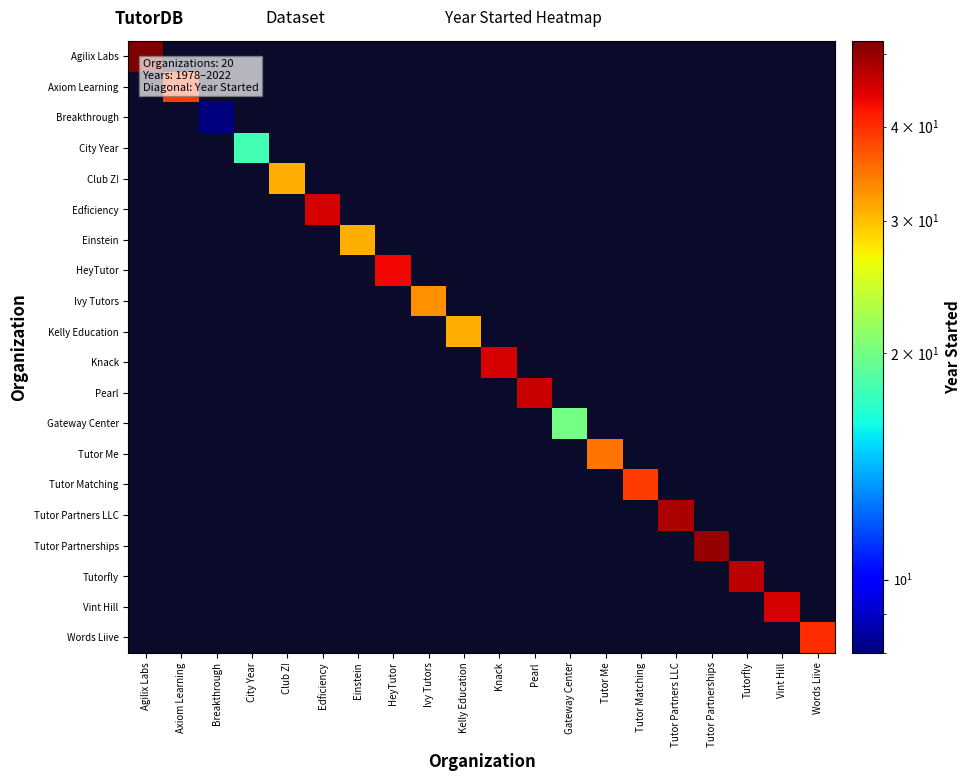

Reading left to right, list all the values displayed in this chart.

Agilix Labs: Agilix Labs=52	Axiom Learning=-1970	Breakthrough=-1970	City Year=-1970	Club Z!=-1970	Edficiency=-1970	Einstein=-1970	HeyTutor=-1970	Ivy Tutors=-1970	Kelly Education=-1970	Knack=-1970	Pearl=-1970	Gateway Center=-1970	Tutor Me=-1970	Tutor Matching=-1970	Tutor Partners LLC=-1970	Tutor Partnerships=-1970	Tutorfly=-1970	Vint Hill=-1970	Words Liive=-1970
Axiom Learning: Agilix Labs=-1970	Axiom Learning=39	Breakthrough=-1970	City Year=-1970	Club Z!=-1970	Edficiency=-1970	Einstein=-1970	HeyTutor=-1970	Ivy Tutors=-1970	Kelly Education=-1970	Knack=-1970	Pearl=-1970	Gateway Center=-1970	Tutor Me=-1970	Tutor Matching=-1970	Tutor Partners LLC=-1970	Tutor Partnerships=-1970	Tutorfly=-1970	Vint Hill=-1970	Words Liive=-1970
Breakthrough: Agilix Labs=-1970	Axiom Learning=-1970	Breakthrough=8	City Year=-1970	Club Z!=-1970	Edficiency=-1970	Einstein=-1970	HeyTutor=-1970	Ivy Tutors=-1970	Kelly Education=-1970	Knack=-1970	Pearl=-1970	Gateway Center=-1970	Tutor Me=-1970	Tutor Matching=-1970	Tutor Partners LLC=-1970	Tutor Partnerships=-1970	Tutorfly=-1970	Vint Hill=-1970	Words Liive=-1970
City Year: Agilix Labs=-1970	Axiom Learning=-1970	Breakthrough=-1970	City Year=18	Club Z!=-1970	Edficiency=-1970	Einstein=-1970	HeyTutor=-1970	Ivy Tutors=-1970	Kelly Education=-1970	Knack=-1970	Pearl=-1970	Gateway Center=-1970	Tutor Me=-1970	Tutor Matching=-1970	Tutor Partners LLC=-1970	Tutor Partnerships=-1970	Tutorfly=-1970	Vint Hill=-1970	Words Liive=-1970
Club Z!: Agilix Labs=-1970	Axiom Learning=-1970	Breakthrough=-1970	City Year=-1970	Club Z!=31	Edficiency=-1970	Einstein=-1970	HeyTutor=-1970	Ivy Tutors=-1970	Kelly Education=-1970	Knack=-1970	Pearl=-1970	Gateway Center=-1970	Tutor Me=-1970	Tutor Matching=-1970	Tutor Partners LLC=-1970	Tutor Partnerships=-1970	Tutorfly=-1970	Vint Hill=-1970	Words Liive=-1970
Edficiency: Agilix Labs=-1970	Axiom Learning=-1970	Breakthrough=-1970	City Year=-1970	Club Z!=-1970	Edficiency=45	Einstein=-1970	HeyTutor=-1970	Ivy Tutors=-1970	Kelly Education=-1970	Knack=-1970	Pearl=-1970	Gateway Center=-1970	Tutor Me=-1970	Tutor Matching=-1970	Tutor Partners LLC=-1970	Tutor Partnerships=-1970	Tutorfly=-1970	Vint Hill=-1970	Words Liive=-1970
Einstein: Agilix Labs=-1970	Axiom Learning=-1970	Breakthrough=-1970	City Year=-1970	Club Z!=-1970	Edficiency=-1970	Einstein=31	HeyTutor=-1970	Ivy Tutors=-1970	Kelly Education=-1970	Knack=-1970	Pearl=-1970	Gateway Center=-1970	Tutor Me=-1970	Tutor Matching=-1970	Tutor Partners LLC=-1970	Tutor Partnerships=-1970	Tutorfly=-1970	Vint Hill=-1970	Words Liive=-1970
HeyTutor: Agilix Labs=-1970	Axiom Learning=-1970	Breakthrough=-1970	City Year=-1970	Club Z!=-1970	Edficiency=-1970	Einstein=-1970	HeyTutor=43	Ivy Tutors=-1970	Kelly Education=-1970	Knack=-1970	Pearl=-1970	Gateway Center=-1970	Tutor Me=-1970	Tutor Matching=-1970	Tutor Partners LLC=-1970	Tutor Partnerships=-1970	Tutorfly=-1970	Vint Hill=-1970	Words Liive=-1970
Ivy Tutors: Agilix Labs=-1970	Axiom Learning=-1970	Breakthrough=-1970	City Year=-1970	Club Z!=-1970	Edficiency=-1970	Einstein=-1970	HeyTutor=-1970	Ivy Tutors=33	Kelly Education=-1970	Knack=-1970	Pearl=-1970	Gateway Center=-1970	Tutor Me=-1970	Tutor Matching=-1970	Tutor Partners LLC=-1970	Tutor Partnerships=-1970	Tutorfly=-1970	Vint Hill=-1970	Words Liive=-1970
Kelly Education: Agilix Labs=-1970	Axiom Learning=-1970	Breakthrough=-1970	City Year=-1970	Club Z!=-1970	Edficiency=-1970	Einstein=-1970	HeyTutor=-1970	Ivy Tutors=-1970	Kelly Education=31	Knack=-1970	Pearl=-1970	Gateway Center=-1970	Tutor Me=-1970	Tutor Matching=-1970	Tutor Partners LLC=-1970	Tutor Partnerships=-1970	Tutorfly=-1970	Vint Hill=-1970	Words Liive=-1970
Knack: Agilix Labs=-1970	Axiom Learning=-1970	Breakthrough=-1970	City Year=-1970	Club Z!=-1970	Edficiency=-1970	Einstein=-1970	HeyTutor=-1970	Ivy Tutors=-1970	Kelly Education=-1970	Knack=45	Pearl=-1970	Gateway Center=-1970	Tutor Me=-1970	Tutor Matching=-1970	Tutor Partners LLC=-1970	Tutor Partnerships=-1970	Tutorfly=-1970	Vint Hill=-1970	Words Liive=-1970
Pearl: Agilix Labs=-1970	Axiom Learning=-1970	Breakthrough=-1970	City Year=-1970	Club Z!=-1970	Edficiency=-1970	Einstein=-1970	HeyTutor=-1970	Ivy Tutors=-1970	Kelly Education=-1970	Knack=-1970	Pearl=46	Gateway Center=-1970	Tutor Me=-1970	Tutor Matching=-1970	Tutor Partners LLC=-1970	Tutor Partnerships=-1970	Tutorfly=-1970	Vint Hill=-1970	Words Liive=-1970
Gateway Center: Agilix Labs=-1970	Axiom Learning=-1970	Breakthrough=-1970	City Year=-1970	Club Z!=-1970	Edficiency=-1970	Einstein=-1970	HeyTutor=-1970	Ivy Tutors=-1970	Kelly Education=-1970	Knack=-1970	Pearl=-1970	Gateway Center=20	Tutor Me=-1970	Tutor Matching=-1970	Tutor Partners LLC=-1970	Tutor Partnerships=-1970	Tutorfly=-1970	Vint Hill=-1970	Words Liive=-1970
Tutor Me: Agilix Labs=-1970	Axiom Learning=-1970	Breakthrough=-1970	City Year=-1970	Club Z!=-1970	Edficiency=-1970	Einstein=-1970	HeyTutor=-1970	Ivy Tutors=-1970	Kelly Education=-1970	Knack=-1970	Pearl=-1970	Gateway Center=-1970	Tutor Me=35	Tutor Matching=-1970	Tutor Partners LLC=-1970	Tutor Partnerships=-1970	Tutorfly=-1970	Vint Hill=-1970	Words Liive=-1970
Tutor Matching: Agilix Labs=-1970	Axiom Learning=-1970	Breakthrough=-1970	City Year=-1970	Club Z!=-1970	Edficiency=-1970	Einstein=-1970	HeyTutor=-1970	Ivy Tutors=-1970	Kelly Education=-1970	Knack=-1970	Pearl=-1970	Gateway Center=-1970	Tutor Me=-1970	Tutor Matching=39	Tutor Partners LLC=-1970	Tutor Partnerships=-1970	Tutorfly=-1970	Vint Hill=-1970	Words Liive=-1970
Tutor Partners LLC: Agilix Labs=-1970	Axiom Learning=-1970	Breakthrough=-1970	City Year=-1970	Club Z!=-1970	Edficiency=-1970	Einstein=-1970	HeyTutor=-1970	Ivy Tutors=-1970	Kelly Education=-1970	Knack=-1970	Pearl=-1970	Gateway Center=-1970	Tutor Me=-1970	Tutor Matching=-1970	Tutor Partners LLC=48	Tutor Partnerships=-1970	Tutorfly=-1970	Vint Hill=-1970	Words Liive=-1970
Tutor Partnerships: Agilix Labs=-1970	Axiom Learning=-1970	Breakthrough=-1970	City Year=-1970	Club Z!=-1970	Edficiency=-1970	Einstein=-1970	HeyTutor=-1970	Ivy Tutors=-1970	Kelly Education=-1970	Knack=-1970	Pearl=-1970	Gateway Center=-1970	Tutor Me=-1970	Tutor Matching=-1970	Tutor Partners LLC=-1970	Tutor Partnerships=50	Tutorfly=-1970	Vint Hill=-1970	Words Liive=-1970
Tutorfly: Agilix Labs=-1970	Axiom Learning=-1970	Breakthrough=-1970	City Year=-1970	Club Z!=-1970	Edficiency=-1970	Einstein=-1970	HeyTutor=-1970	Ivy Tutors=-1970	Kelly Education=-1970	Knack=-1970	Pearl=-1970	Gateway Center=-1970	Tutor Me=-1970	Tutor Matching=-1970	Tutor Partners LLC=-1970	Tutor Partnerships=-1970	Tutorfly=47	Vint Hill=-1970	Words Liive=-1970
Vint Hill: Agilix Labs=-1970	Axiom Learning=-1970	Breakthrough=-1970	City Year=-1970	Club Z!=-1970	Edficiency=-1970	Einstein=-1970	HeyTutor=-1970	Ivy Tutors=-1970	Kelly Education=-1970	Knack=-1970	Pearl=-1970	Gateway Center=-1970	Tutor Me=-1970	Tutor Matching=-1970	Tutor Partners LLC=-1970	Tutor Partnerships=-1970	Tutorfly=-1970	Vint Hill=45	Words Liive=-1970
Words Liive: Agilix Labs=-1970	Axiom Learning=-1970	Breakthrough=-1970	City Year=-1970	Club Z!=-1970	Edficiency=-1970	Einstein=-1970	HeyTutor=-1970	Ivy Tutors=-1970	Kelly Education=-1970	Knack=-1970	Pearl=-1970	Gateway Center=-1970	Tutor Me=-1970	Tutor Matching=-1970	Tutor Partners LLC=-1970	Tutor Partnerships=-1970	Tutorfly=-1970	Vint Hill=-1970	Words Liive=40